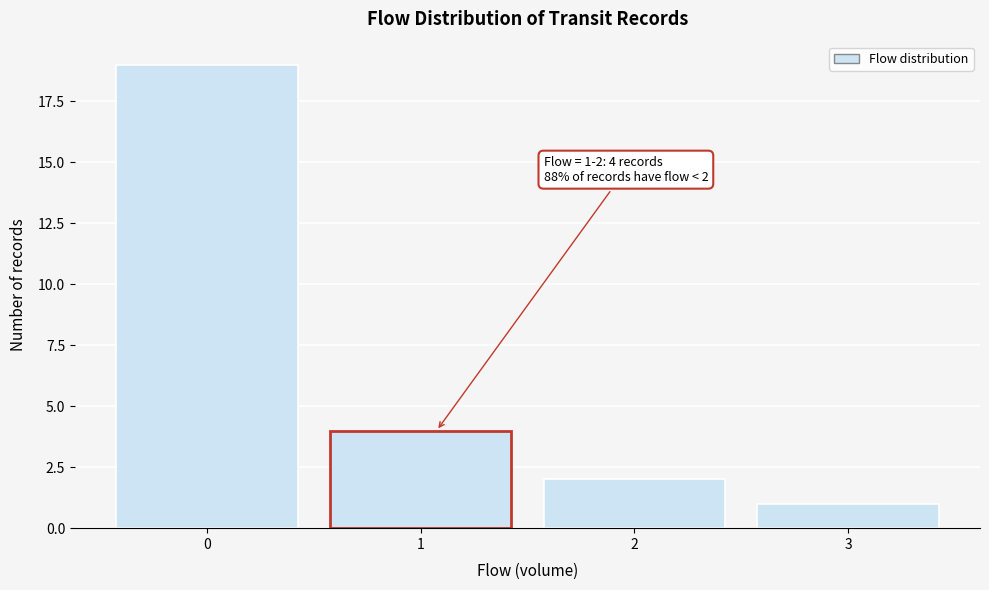

Reading left to right, list all the values displayed in this chart.

0=19	1=4	2=2	3=1